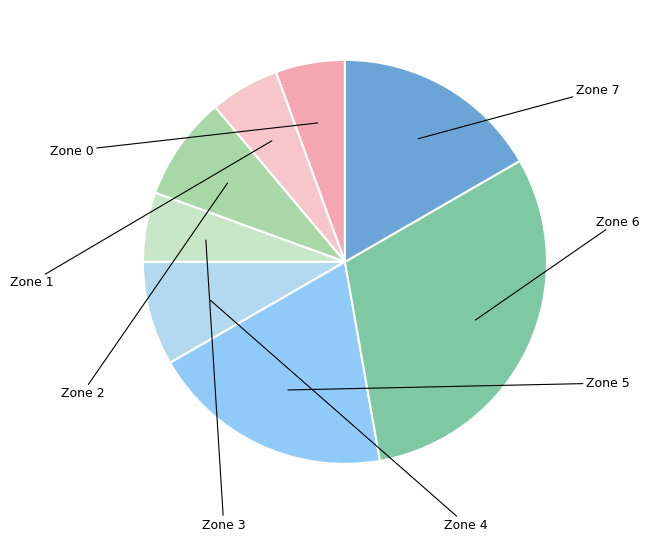

Count the number of slices in the pie.

8